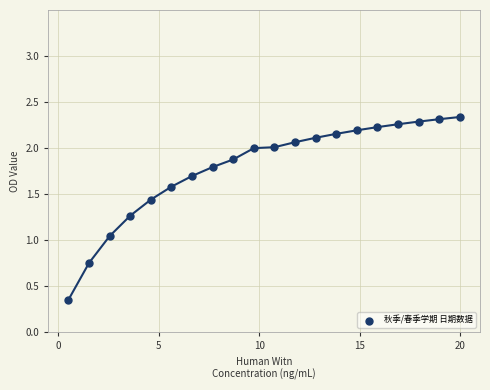

What is the range of Y values (max minus min)?

2.0